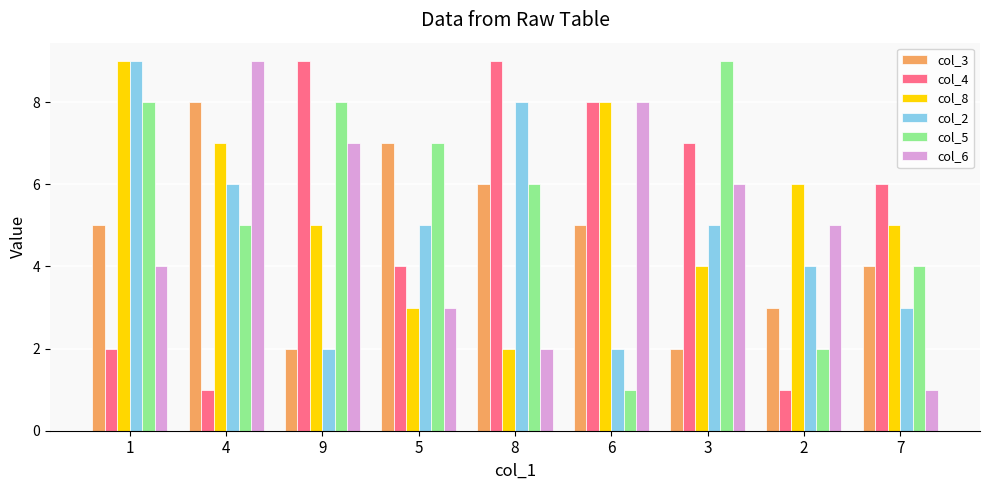

What is the maximum value shown in the chart?

9